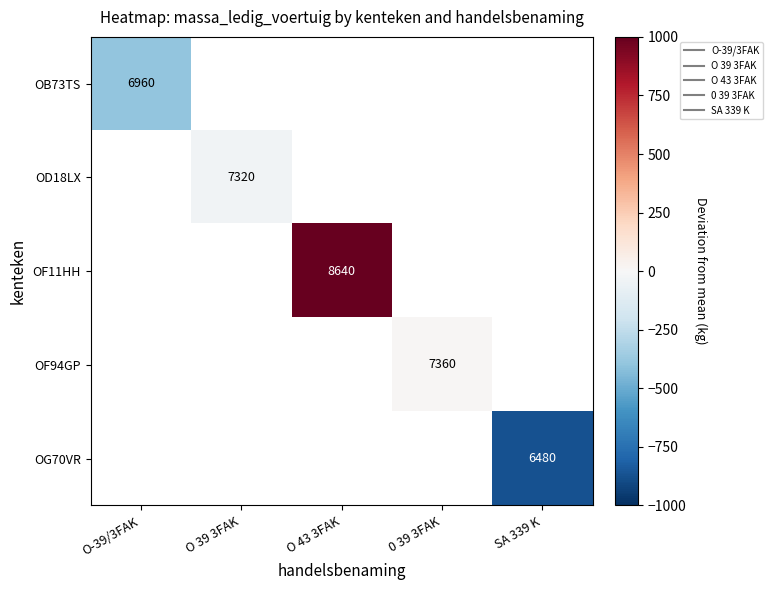

Which has a higher value, 0 39 3FAK or O 43 3FAK?

O 43 3FAK